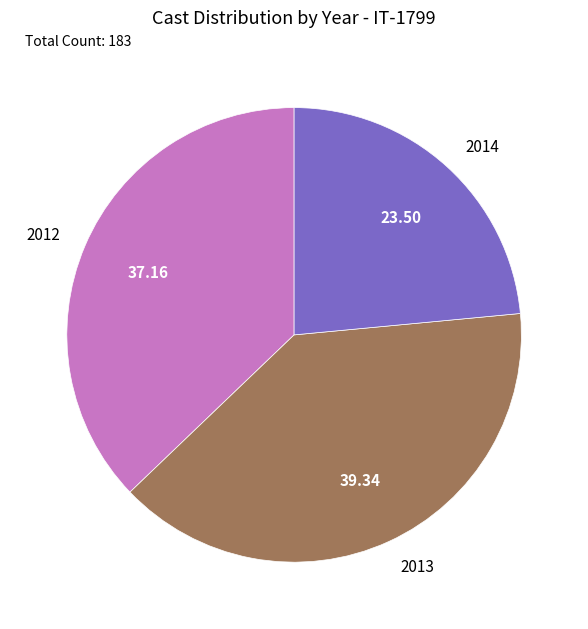

Rank the categories by value from lowest to highest.

2014, 2012, 2013